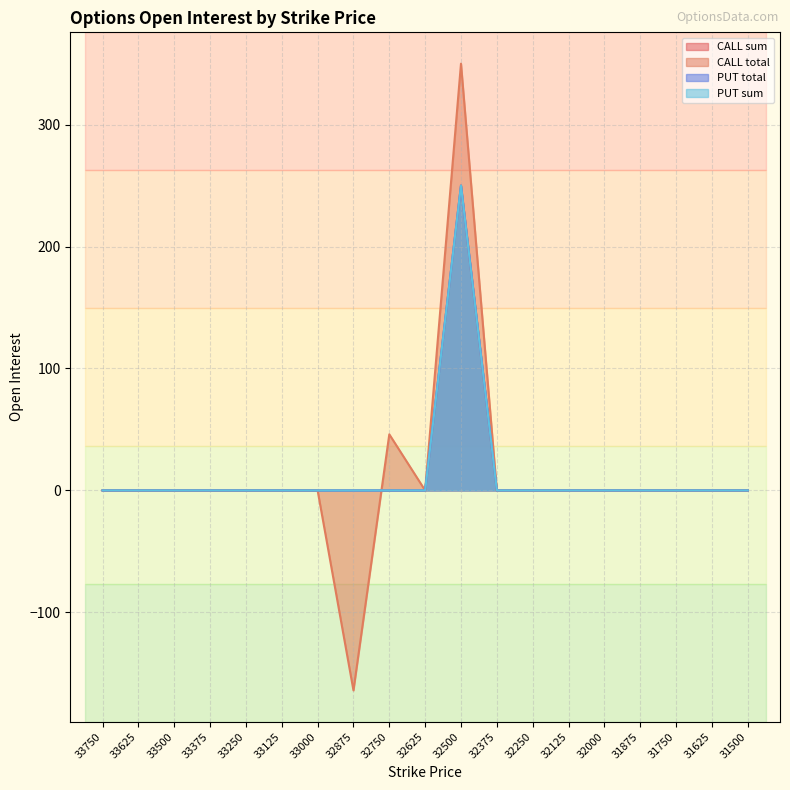

At which label is CALL total closest to 93?

32750